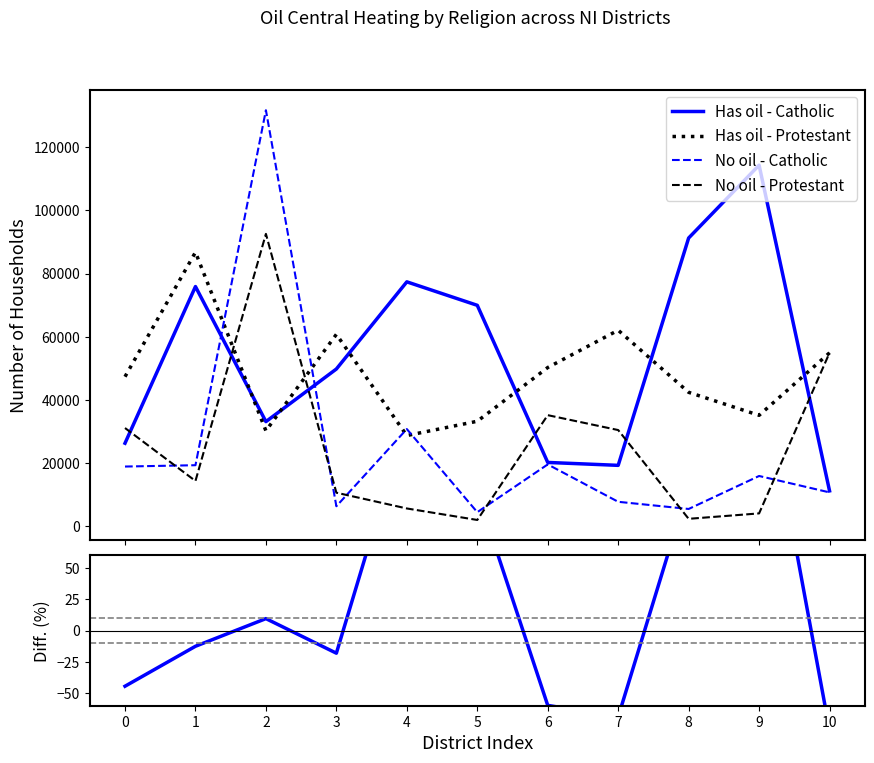

Between 9 and 10, which is larger?

9